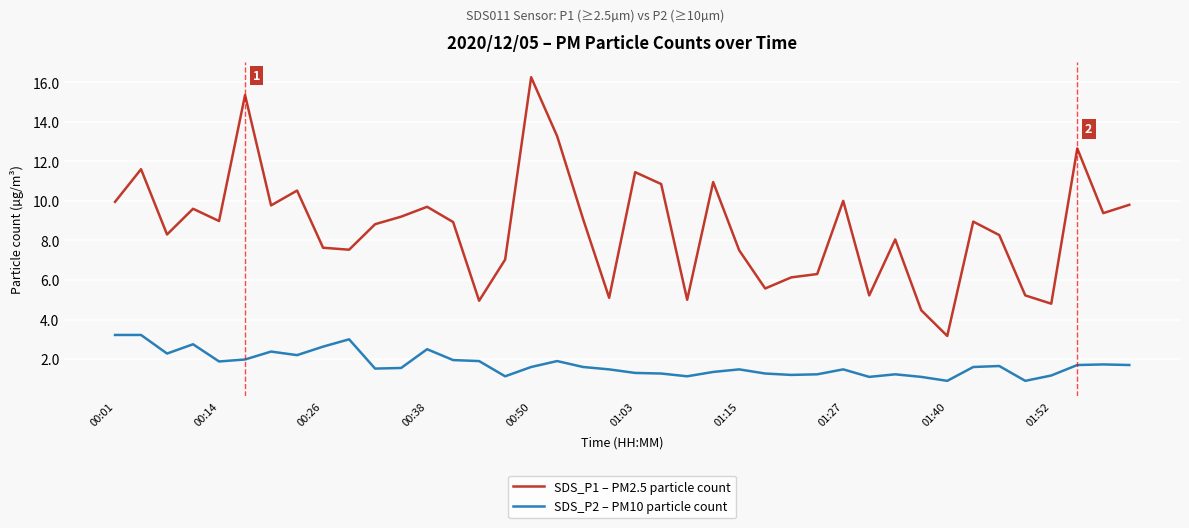

Which series has the widest spread of values?

SDS_P1 – PM2.5 particle count